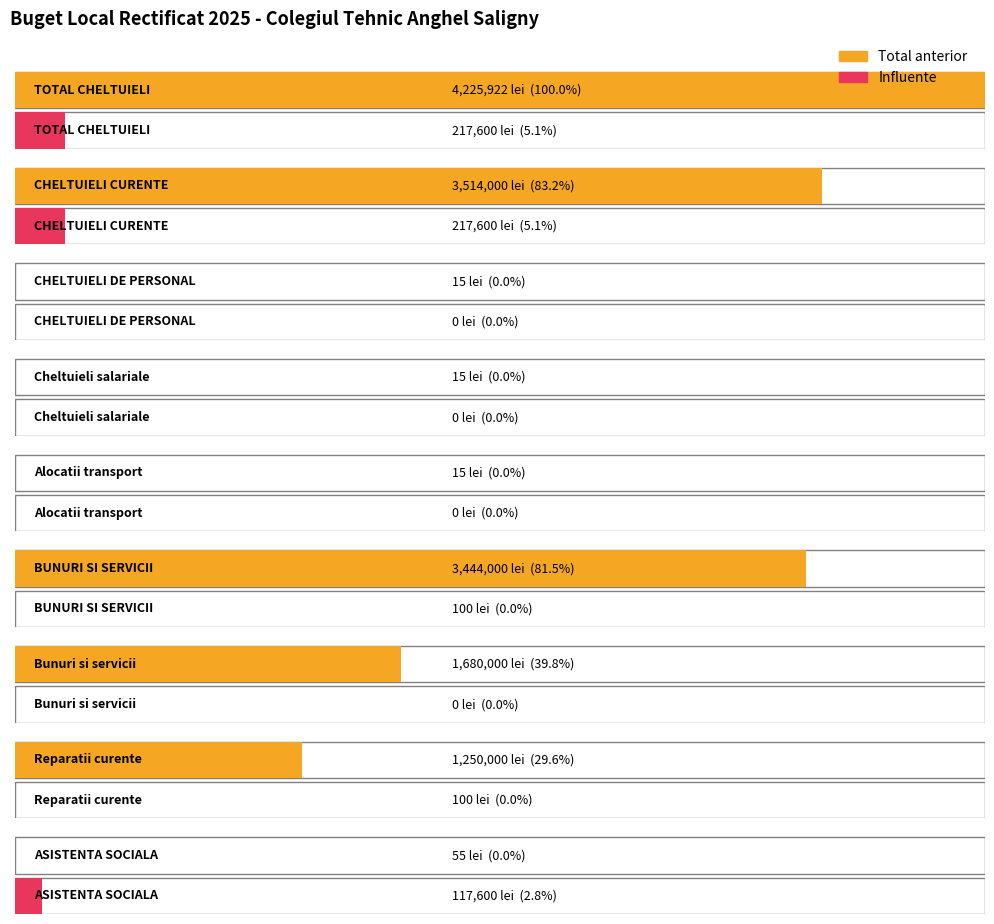

What is the minimum value for Total anterior?

15